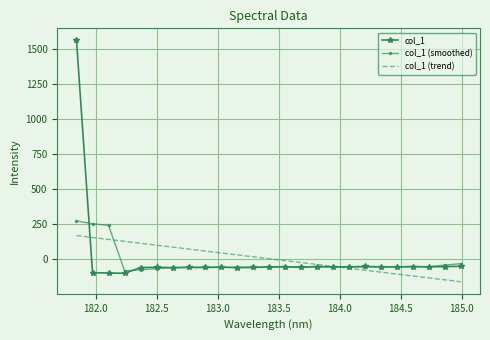

List the series in order of their peak value, lowest first.

col_1 (trend), col_1 (smoothed), col_1